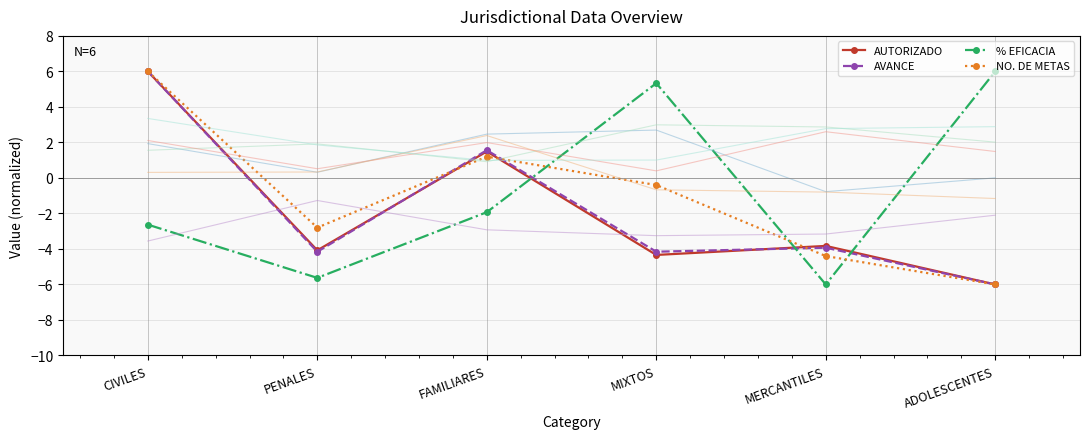

How many times do NO. DE METAS and AVANCE cross each other?

3